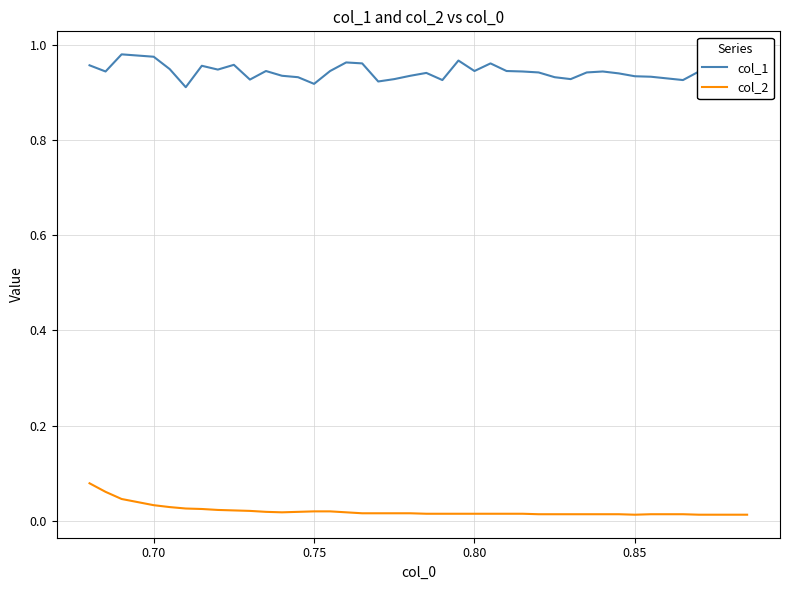

Rank the series by their average value, from highest to lowest.

col_1, col_2